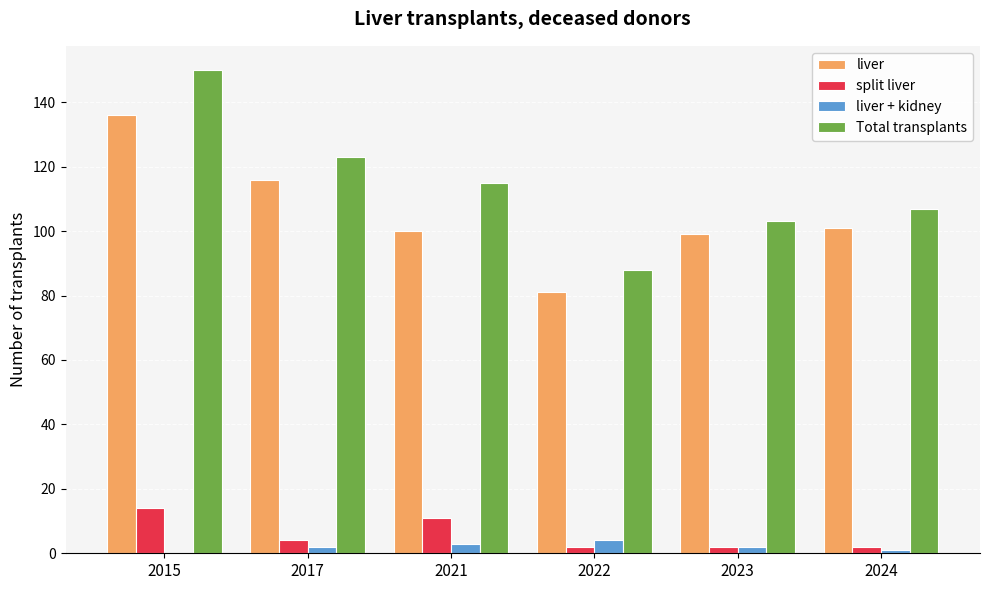

Count the number of data series in this chart.

4